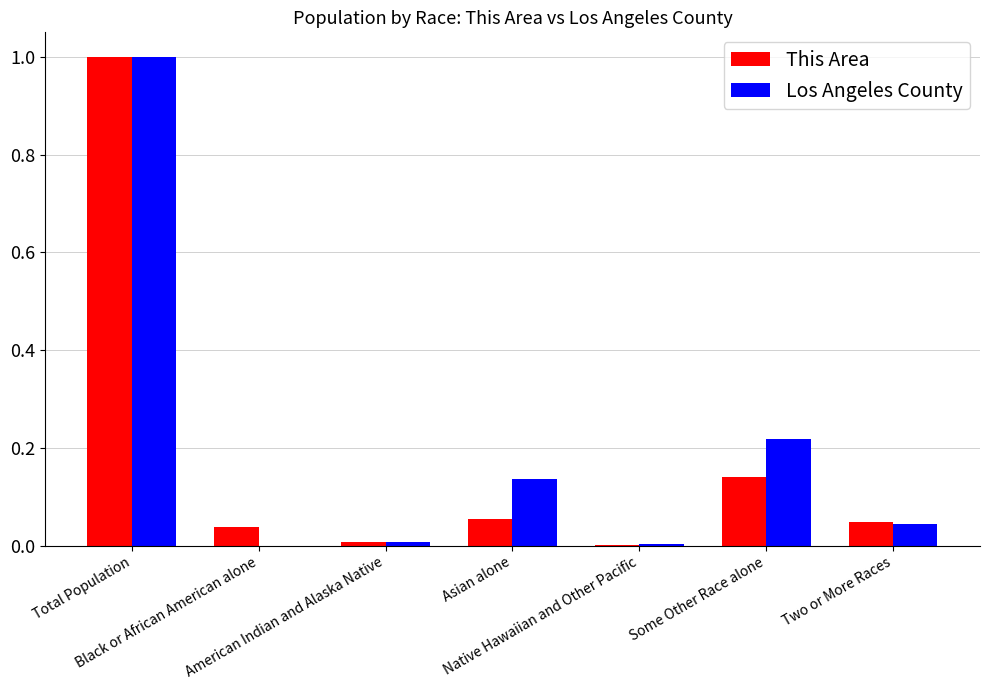

Between Total Population and Some Other Race alone, which series saw the biggest shift?

This Area